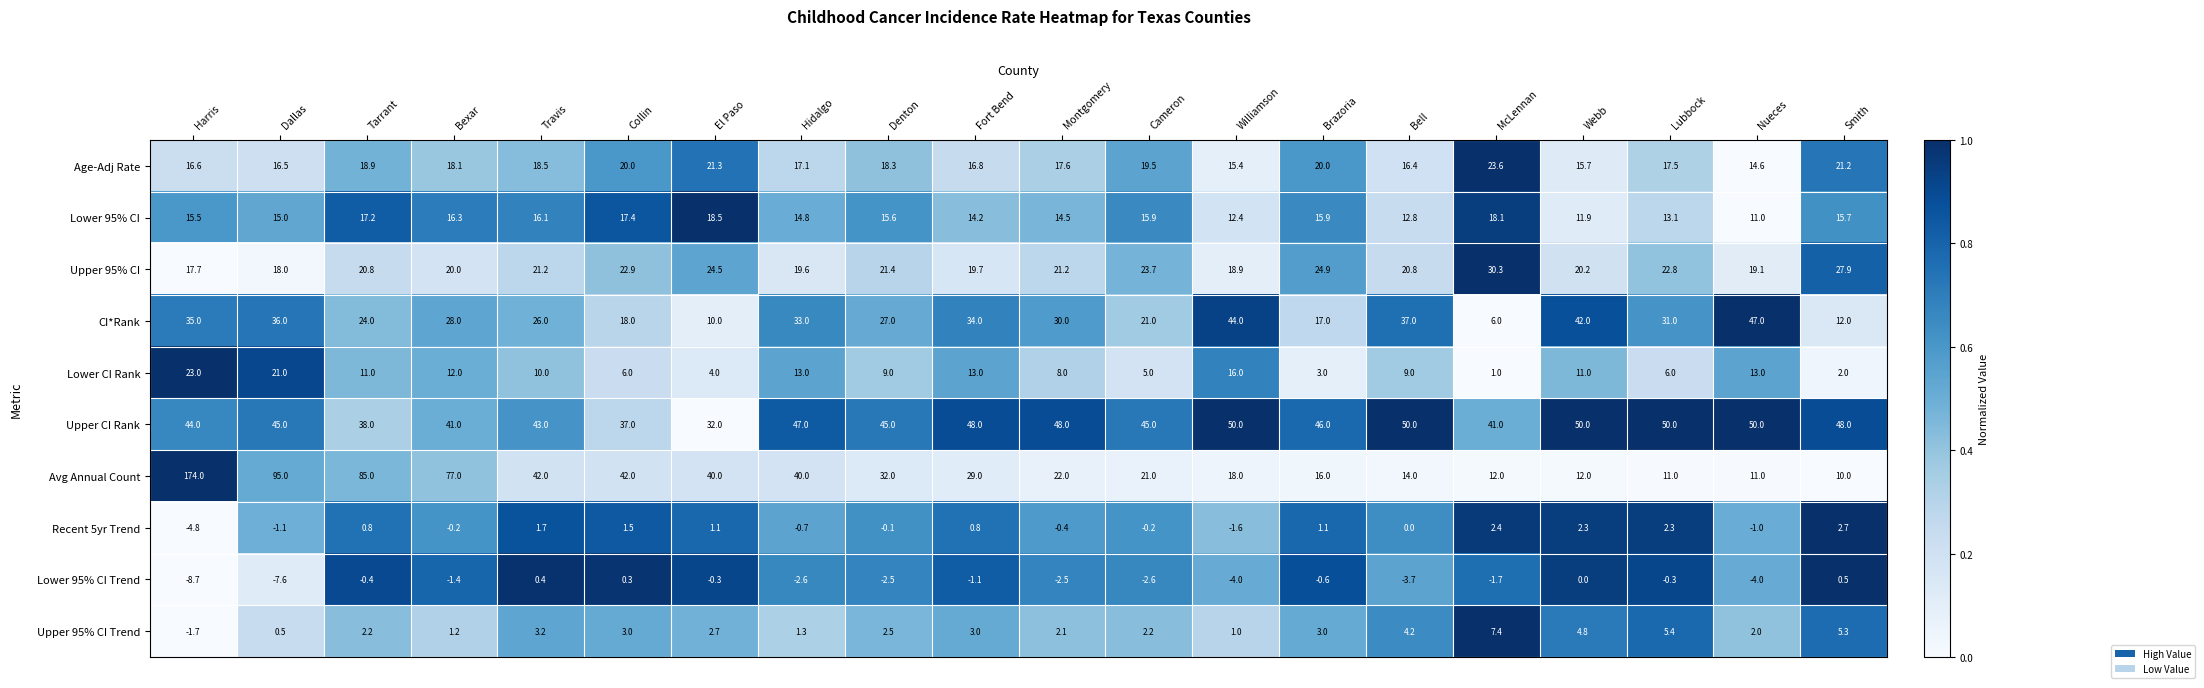

Where does the Upper 95% CI series first go above 21?

Travis